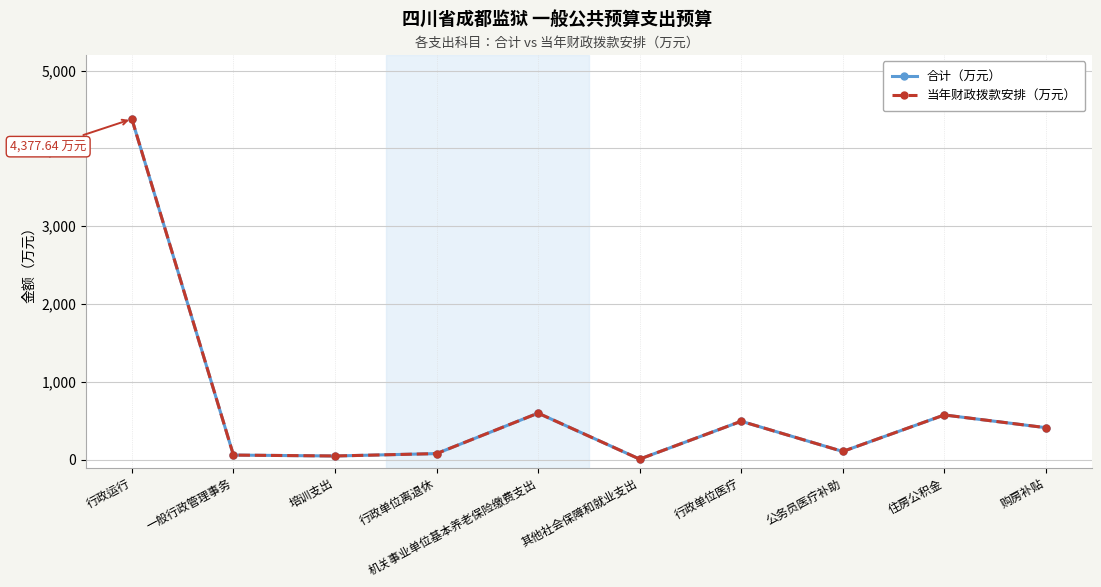

Is the value of 合计（万元） at 一般行政管理事务 greater than the value of 当年财政拨款安排（万元） at 其他社会保障和就业支出?

Yes